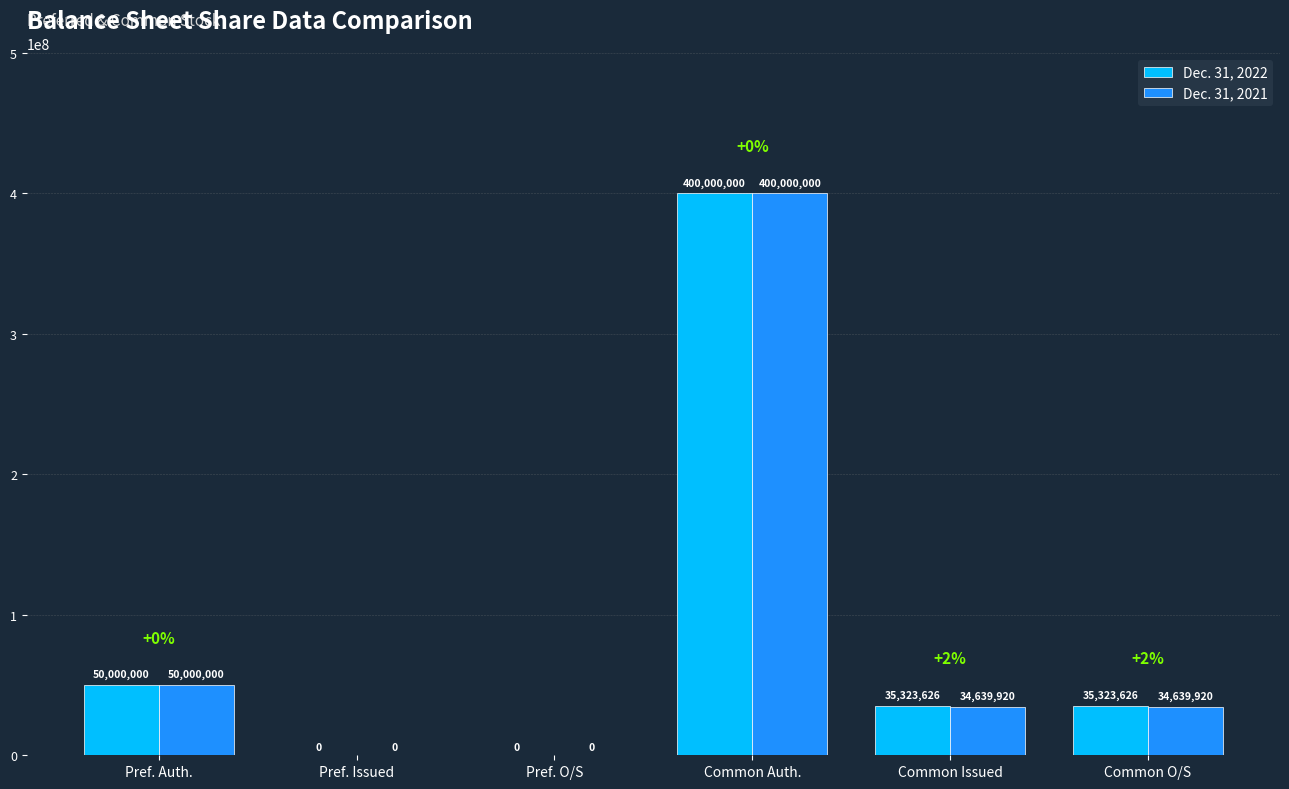

Reading left to right, list all the values displayed in this chart.

Dec. 31, 2022: Pref. Auth.=50000000	Pref. Issued=0	Pref. O/S=0	Common Auth.=400000000	Common Issued=35323626	Common O/S=35323626
Dec. 31, 2021: Pref. Auth.=50000000	Pref. Issued=0	Pref. O/S=0	Common Auth.=400000000	Common Issued=34639920	Common O/S=34639920